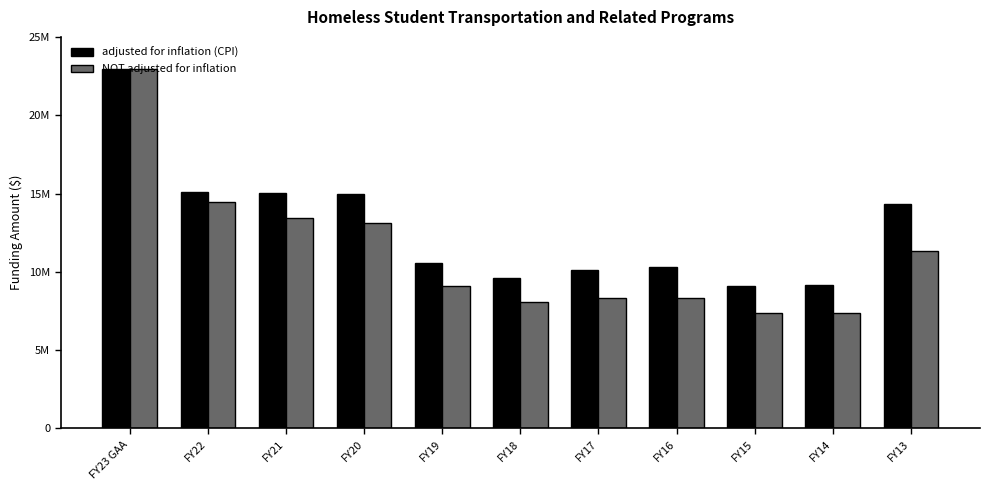

Between FY22 and FY14, which series saw the biggest shift?

NOT adjusted for inflation